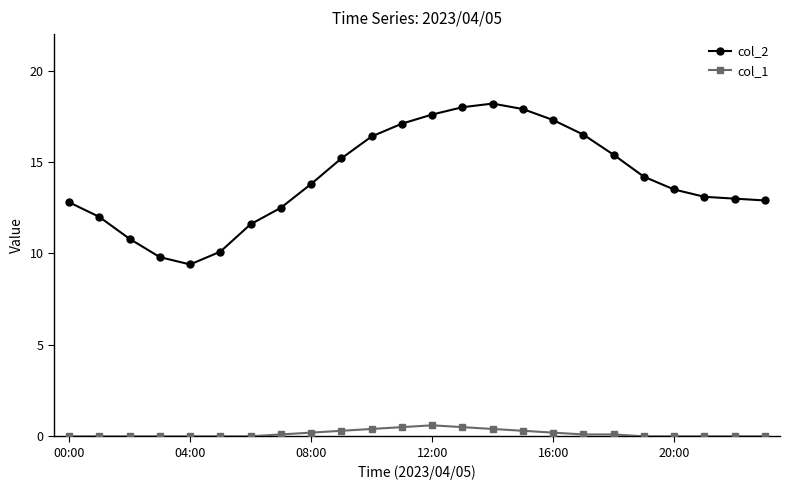

How many data points does each series have?

24